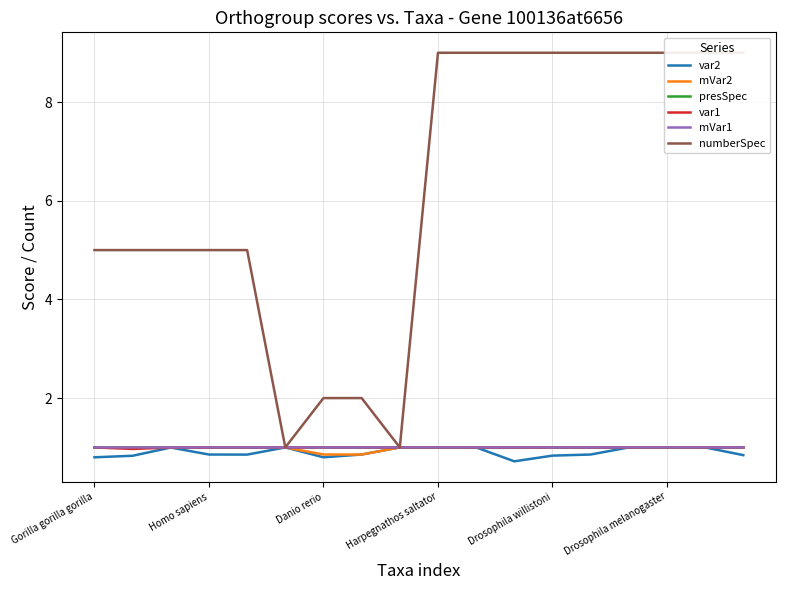

True or false: mVar2 has a value of 0.5 at Homo sapiens.

False